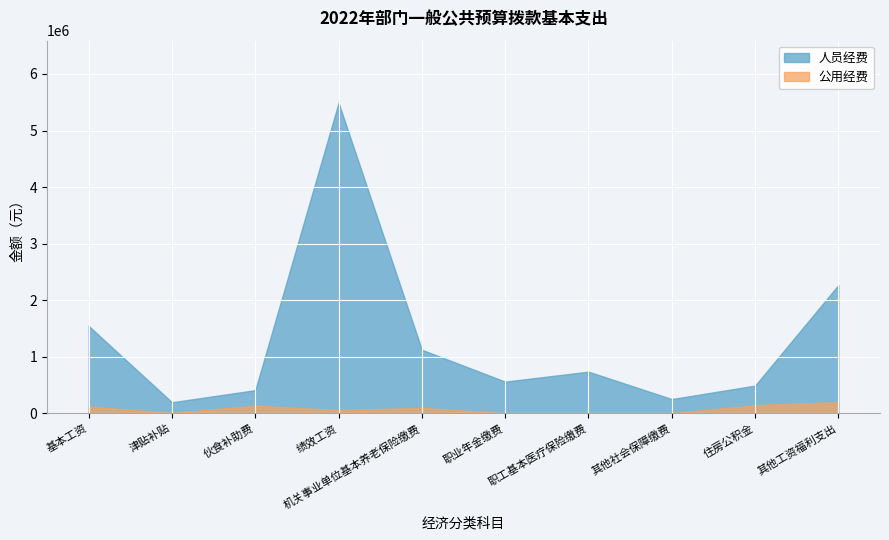

Is the value of 公用经费 at 津贴补贴 greater than the value of 人员经费 at 机关事业单位基本养老保险缴费?

No